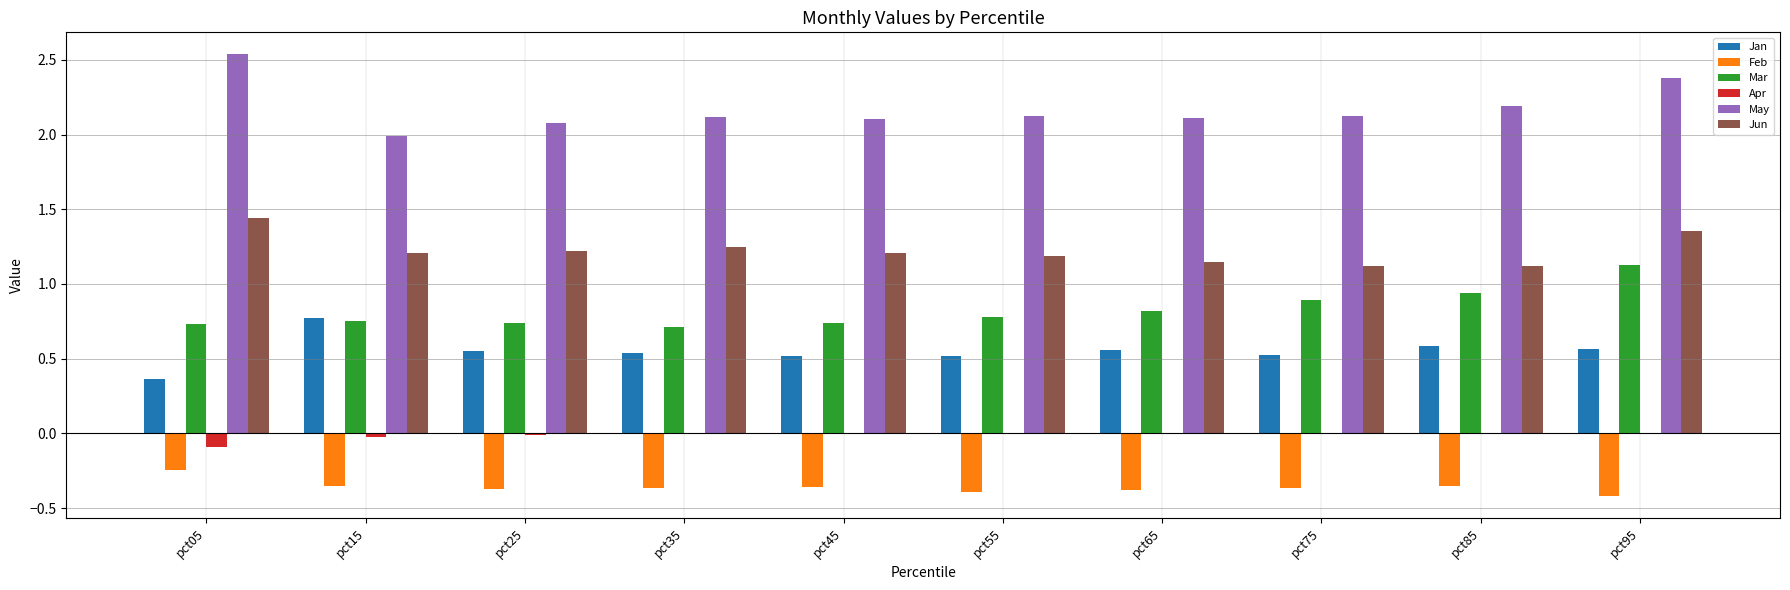

How many groups of bars are there?

10